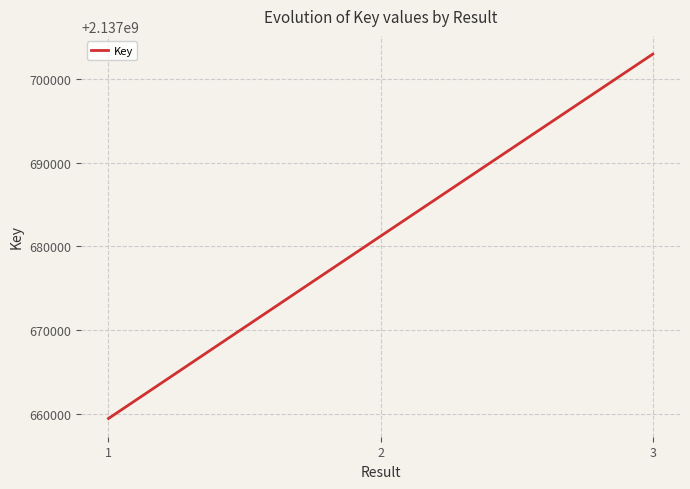

The value at 1 is 859513464. True or false?

False